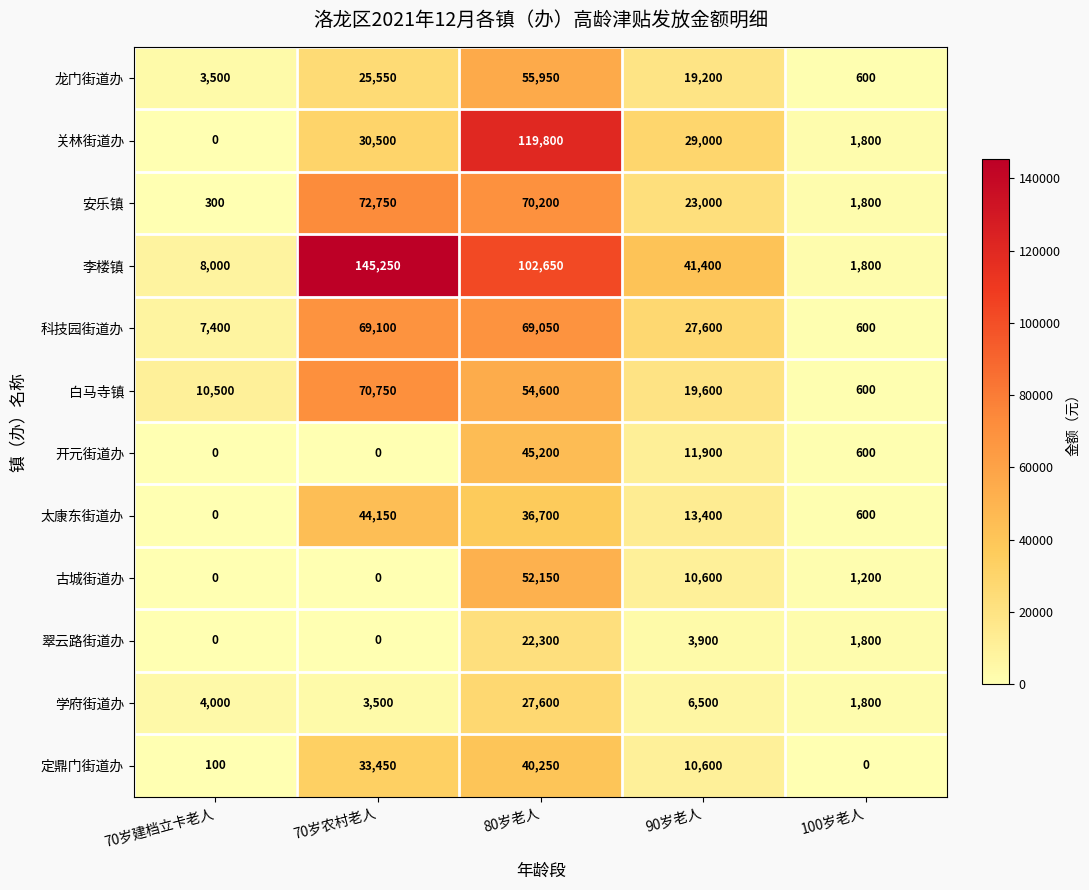

Which series has the largest total across all categories?

李楼镇